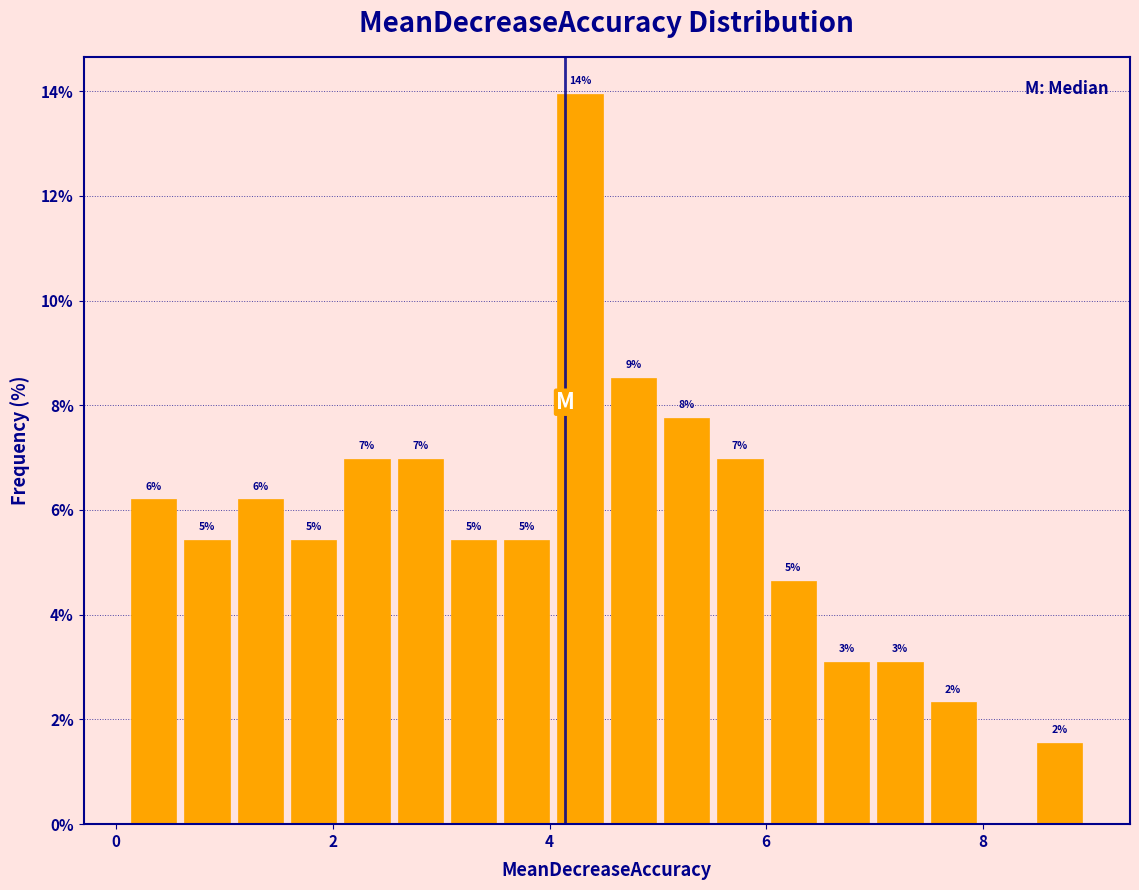

Around what value on the x-axis is the tallest bar? Give the approximate position of its centre, as read against the axis.

4.2